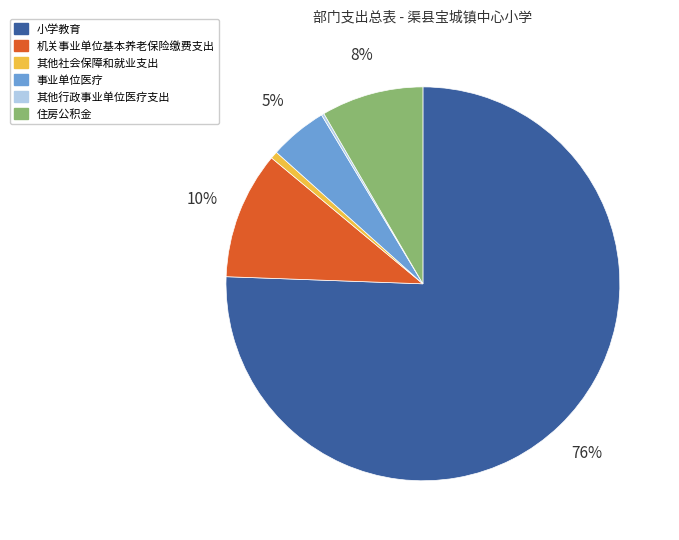

Which category has the biggest portion of the pie?

小学教育